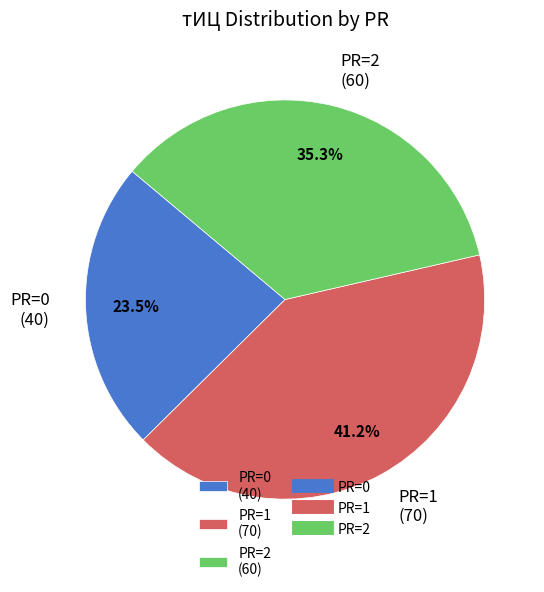

Is there any slice that represents more than half of the pie?

No